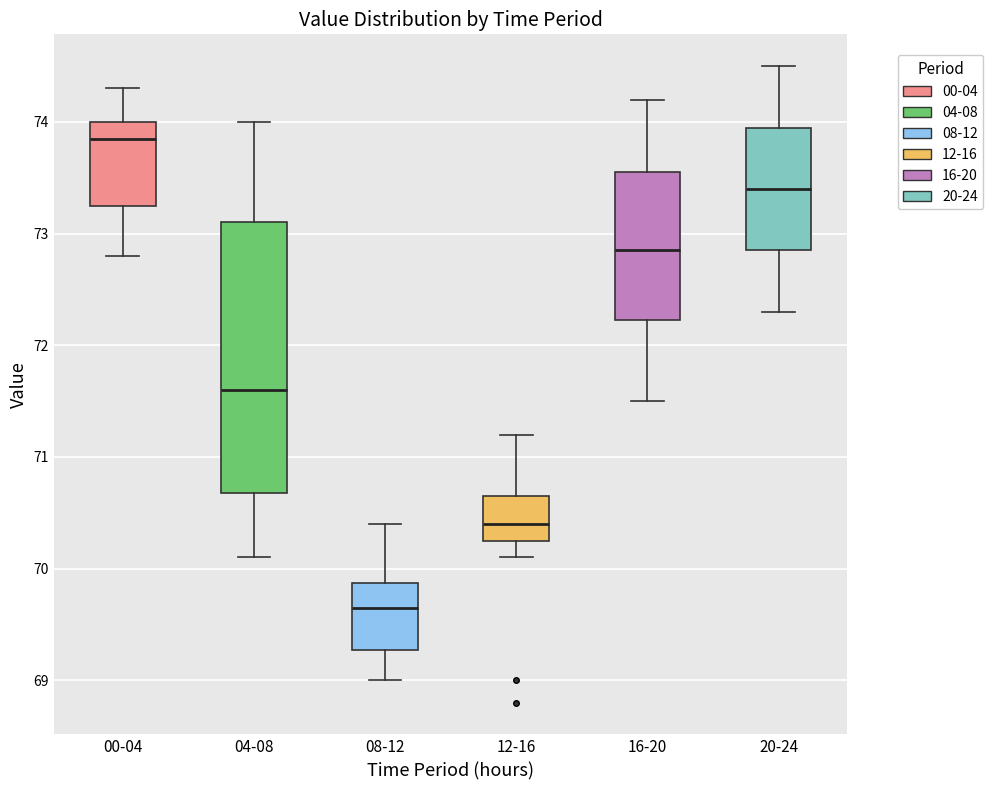

Reading left to right, transcribe this box plot: for each box, give where its median line is, the range the box spans, and where its two whiskers end, as read against the y-axis. The values are not printed on the chart, so give them approximately, as read against the axis.

00-04: median 73.9, box 73.3 to 74.0, whiskers 72.8 to 74.3
04-08: median 71.6, box 70.7 to 73.1, whiskers 70.1 to 74.0
08-12: median 69.7, box 69.3 to 69.9, whiskers 69.0 to 70.4
12-16: median 70.4, box 70.3 to 70.7, whiskers 70.1 to 71.2
16-20: median 72.9, box 72.2 to 73.6, whiskers 71.5 to 74.2
20-24: median 73.4, box 72.9 to 74.0, whiskers 72.3 to 74.5